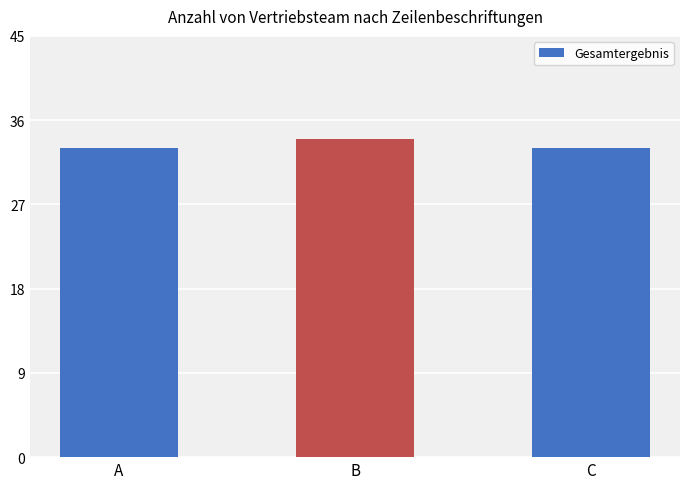

How many series are shown in this chart?

1